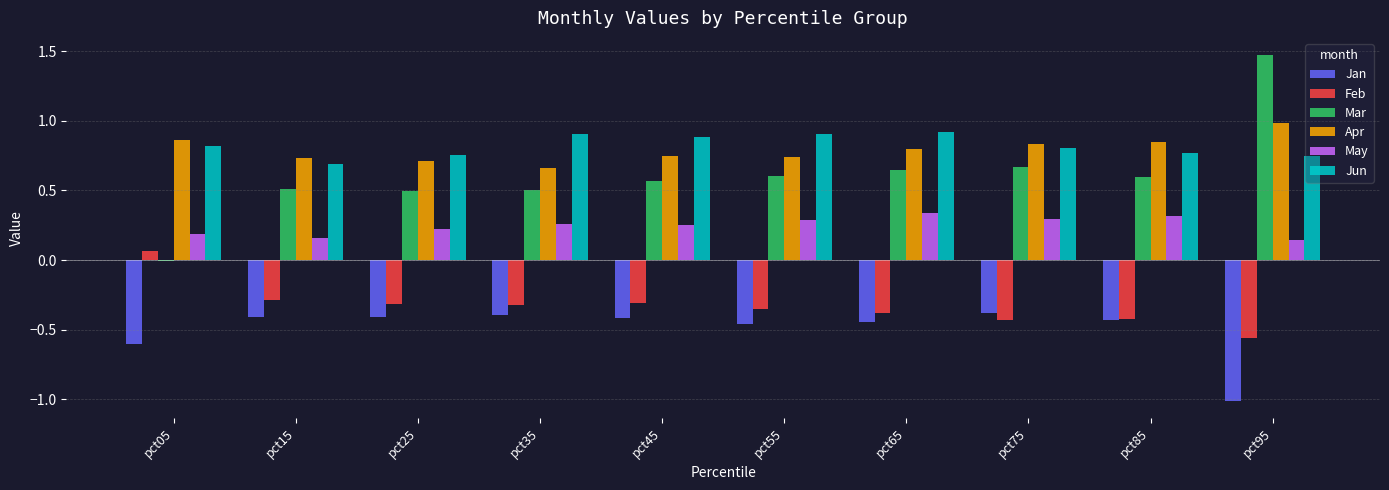

Which series changed the most between pct55 and pct95?

Mar